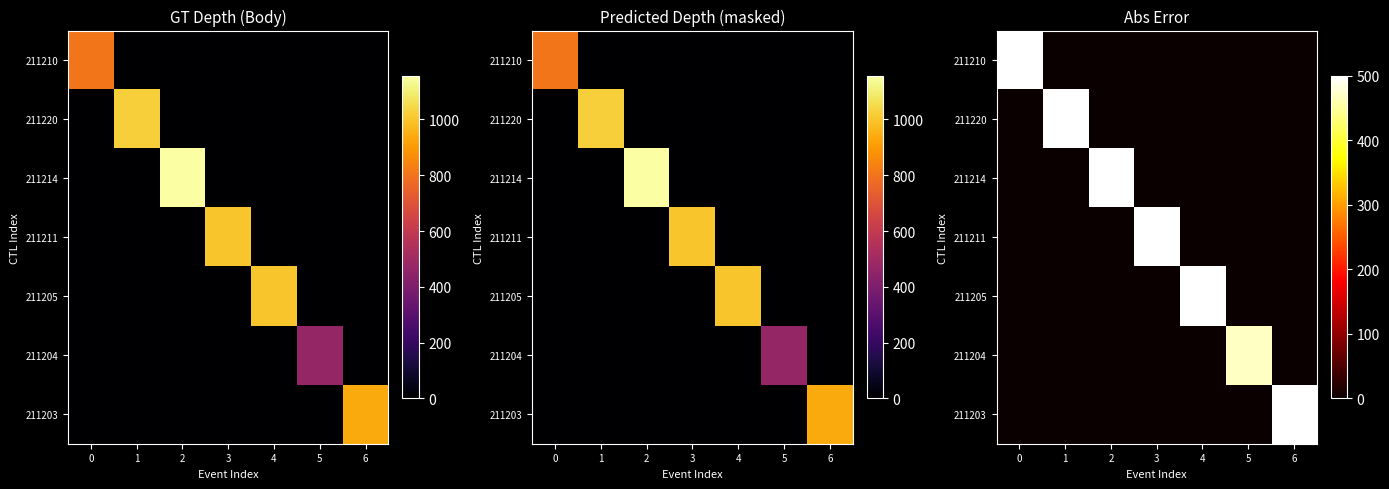

Is the value of 211210 at 6 greater than the value of 211214 at 4?

No